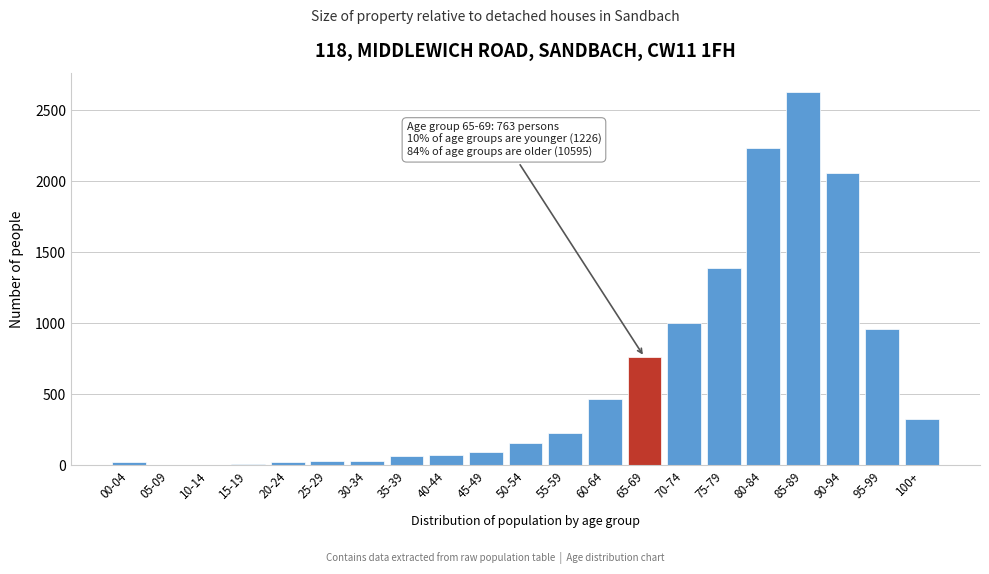

What is the maximum value shown in the chart?

2627